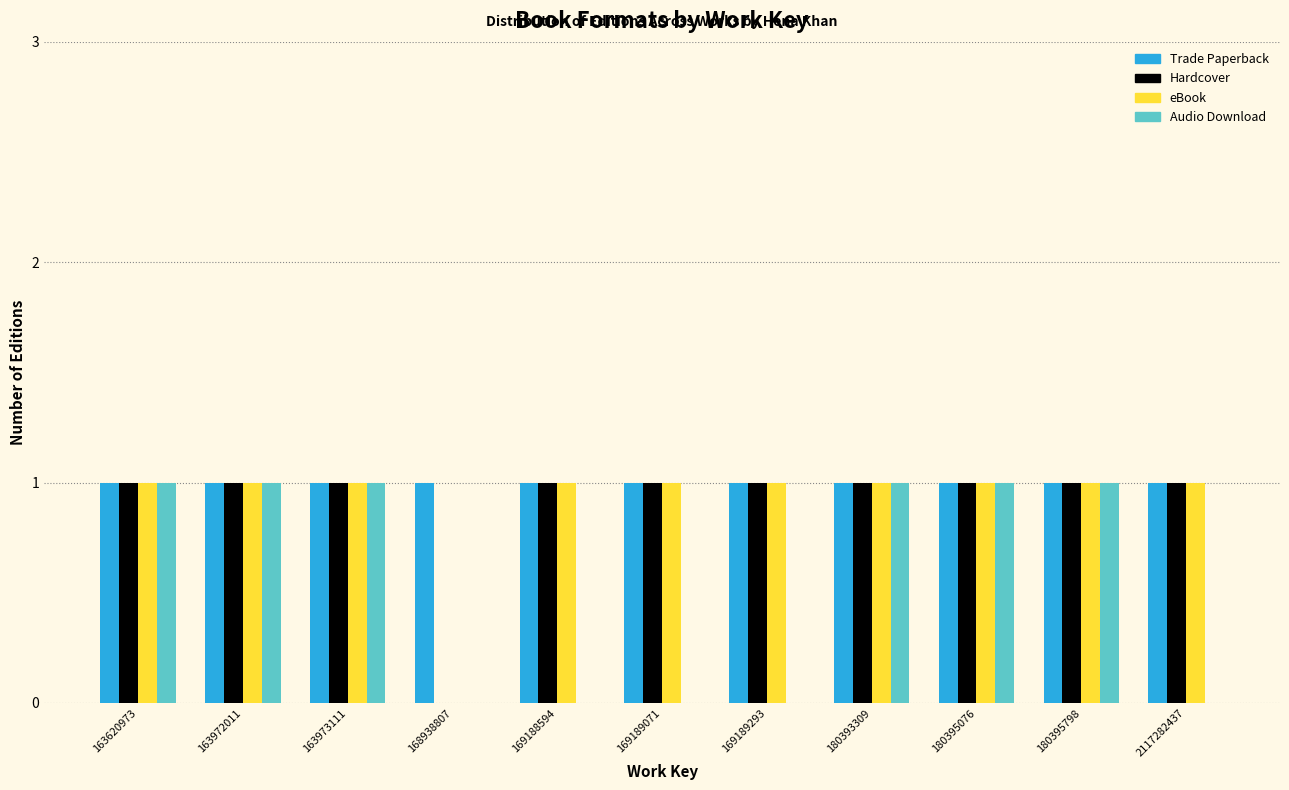

Between 169188594 and 180395076, which series saw the biggest shift?

Audio Download